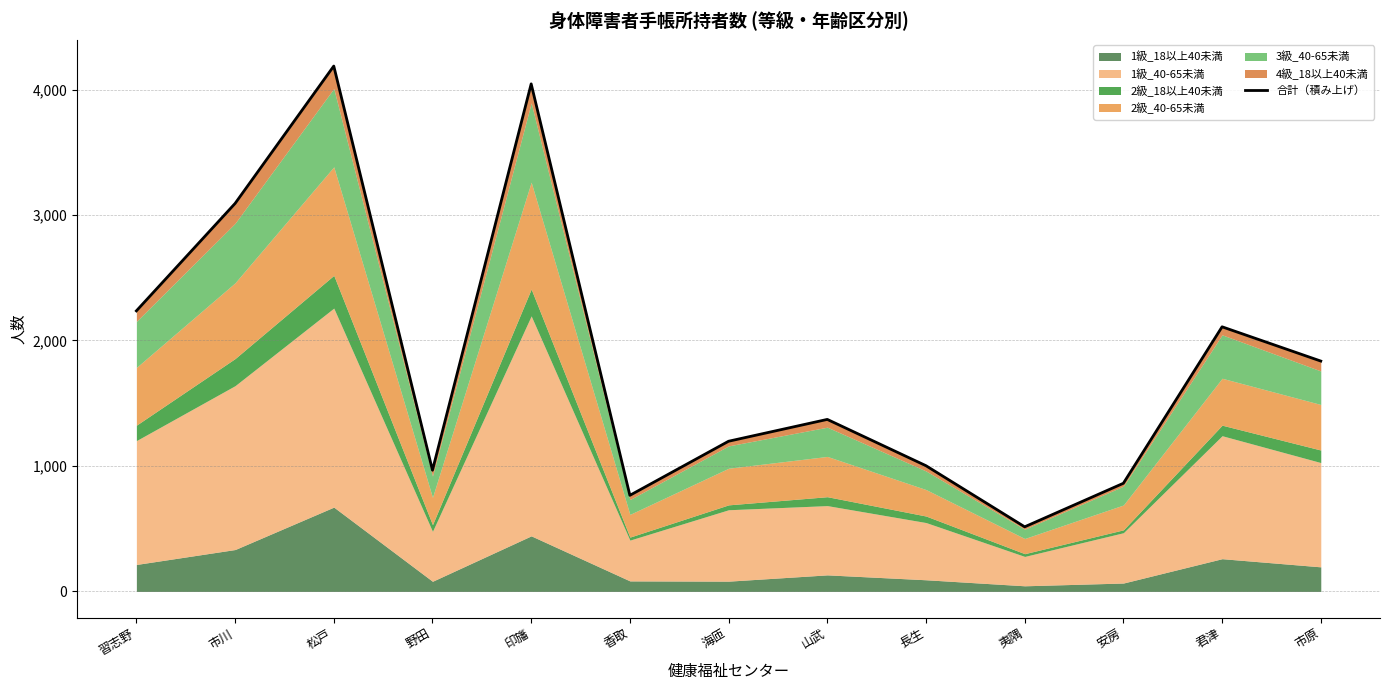

Which has a higher value, 山武 or 君津?

君津